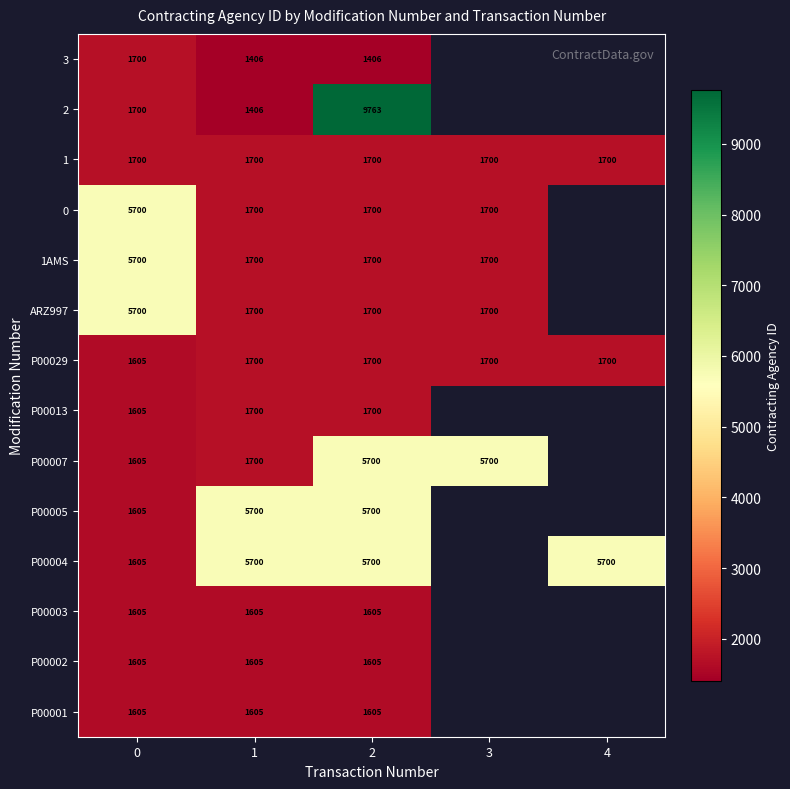

What is the total value across all series at 0?

35040